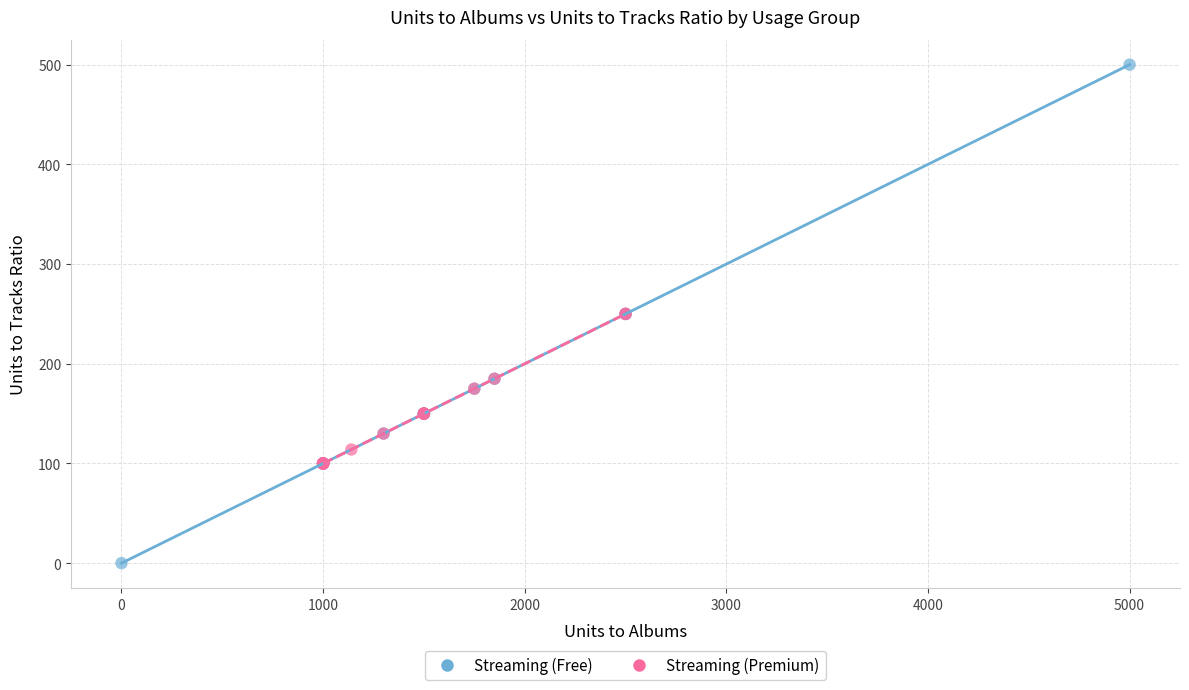

Which series has the largest Y range (max minus min)?

Streaming (Free)